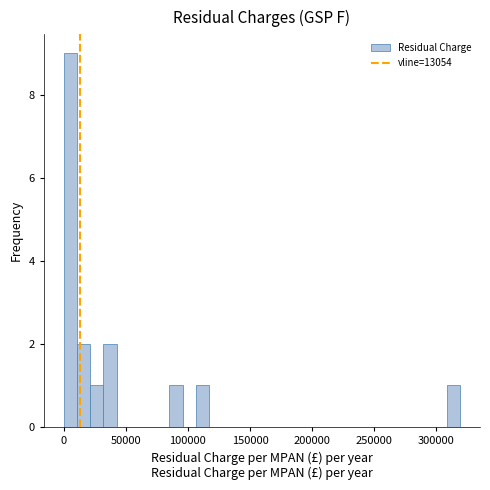

Read against the x-axis, roughly where is the centre of the tallest bar?

5000